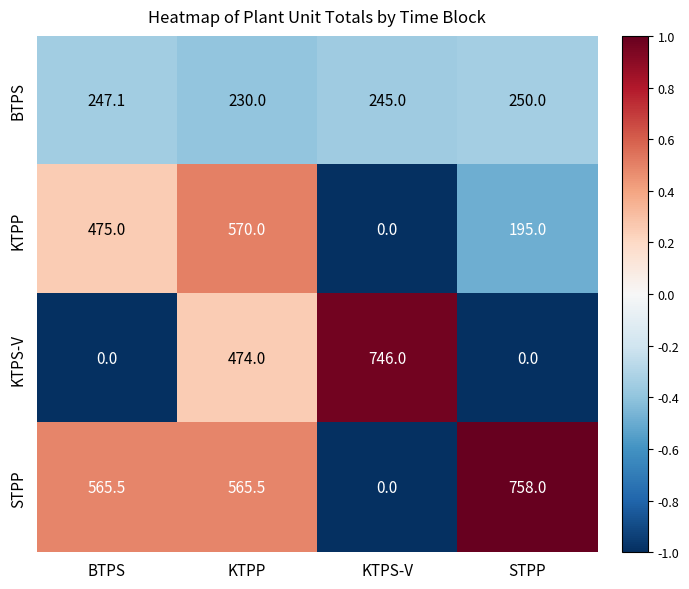

What value does the KTPP series have at BTPS?

475.0